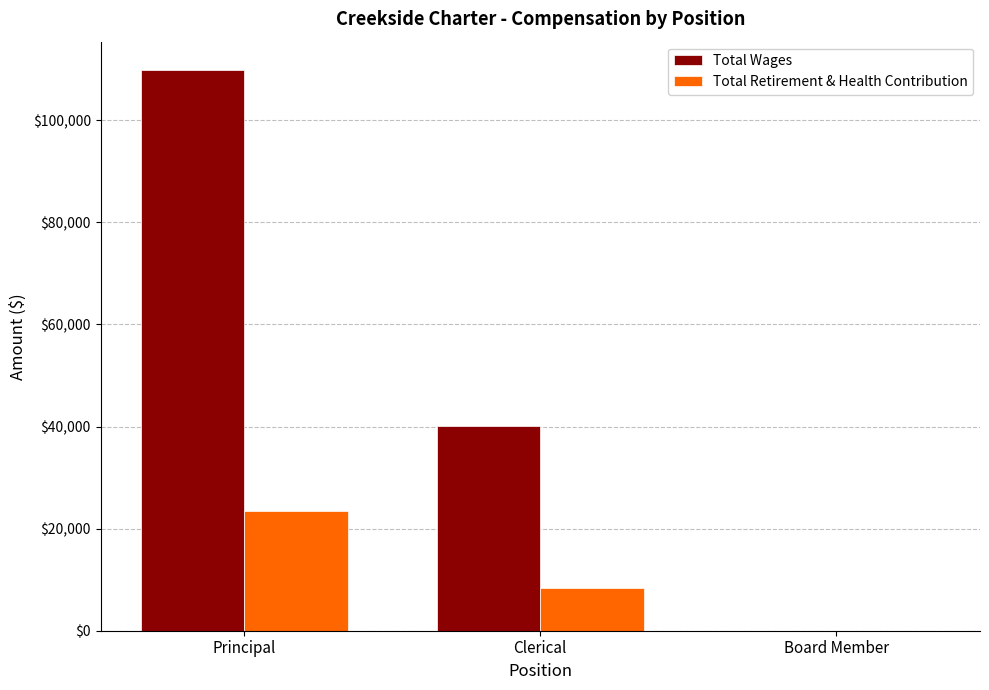

How many data points does each series have?

3